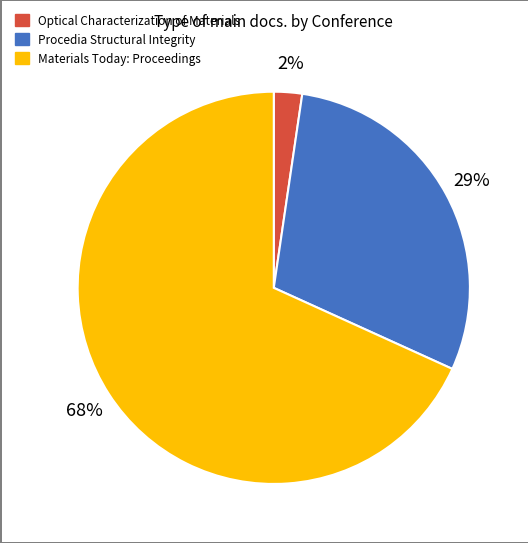

Rank the categories by value from highest to lowest.

Materials Today: Proceedings, Procedia Structural Integrity, Optical Characterization of Materials